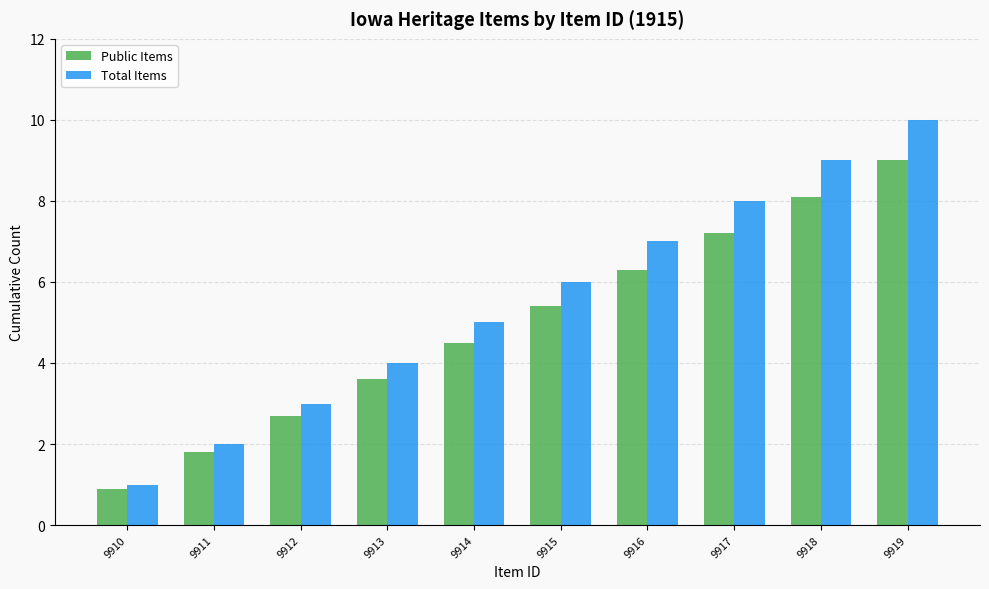

True or false: Total Items has a value of 0.5 at 9911.

False